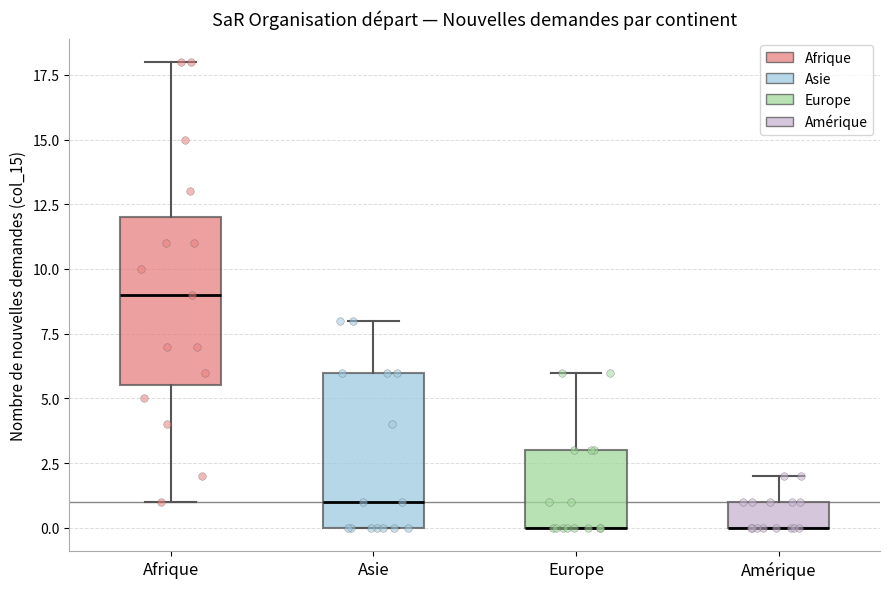

Comparing the boxes themselves (not the whiskers), which one is the tallest?

Afrique